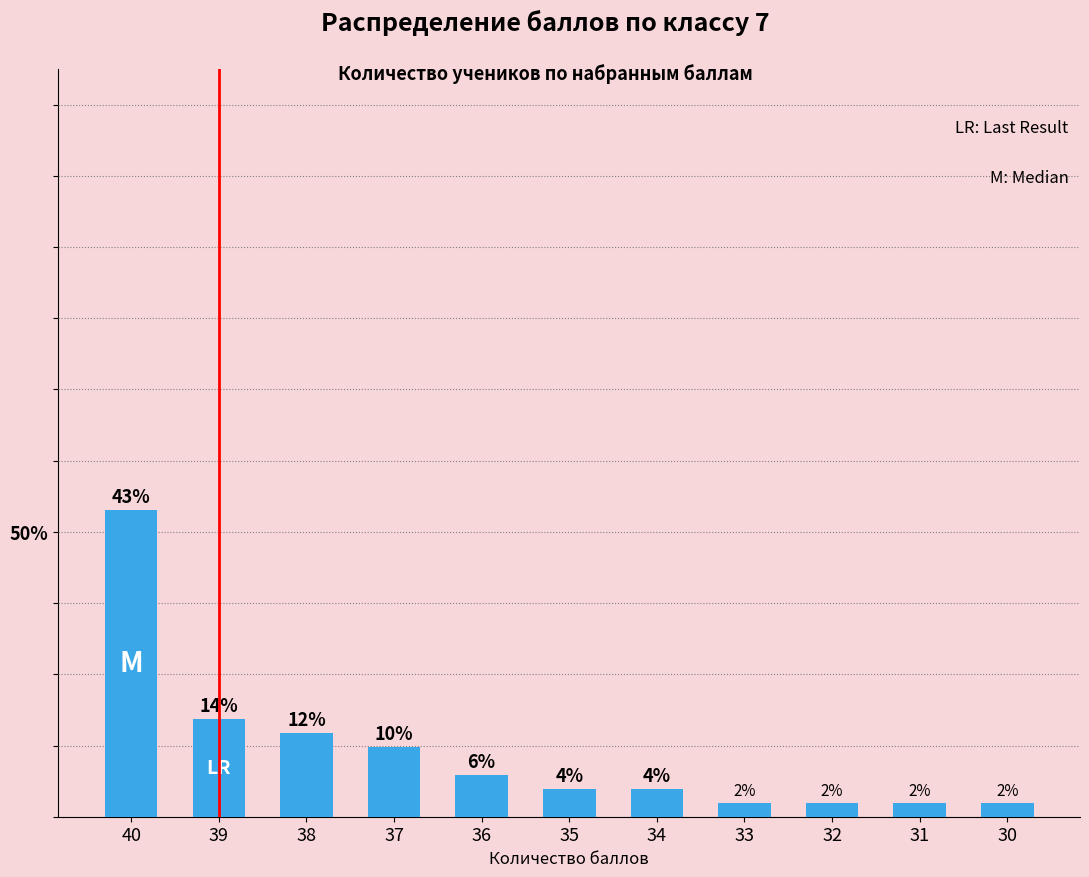

Are the bars horizontal?

No